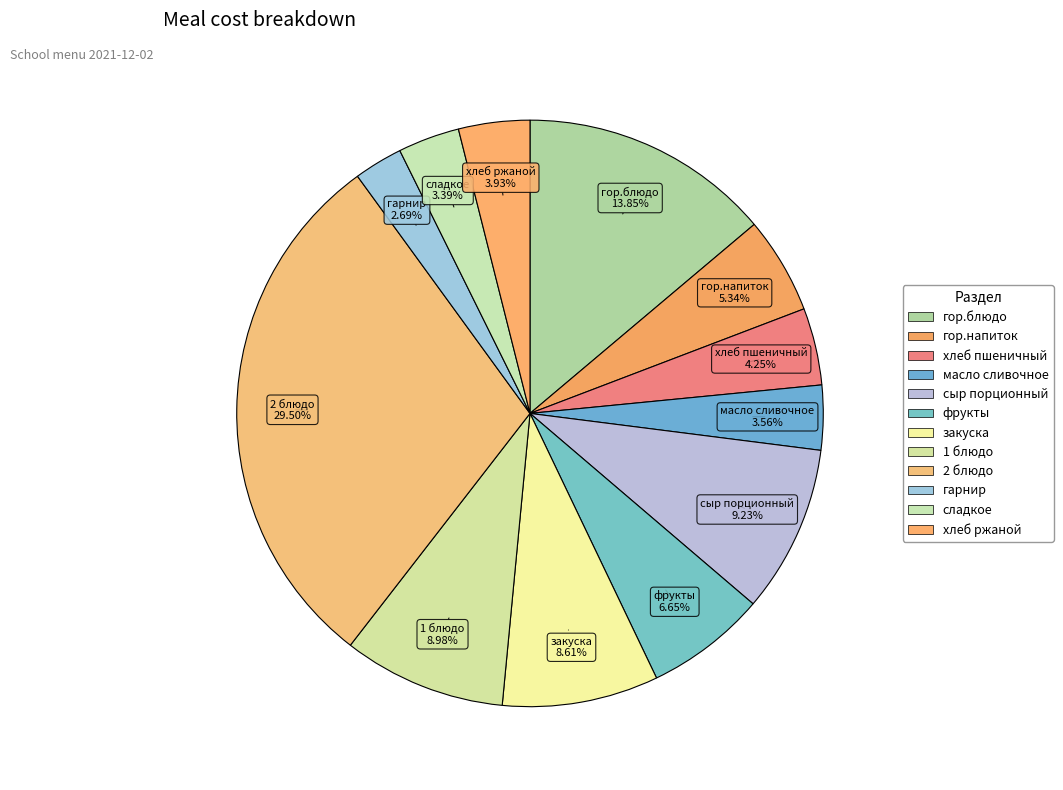

What percentage is NOT represented by хлеб ржаной?

96.1%